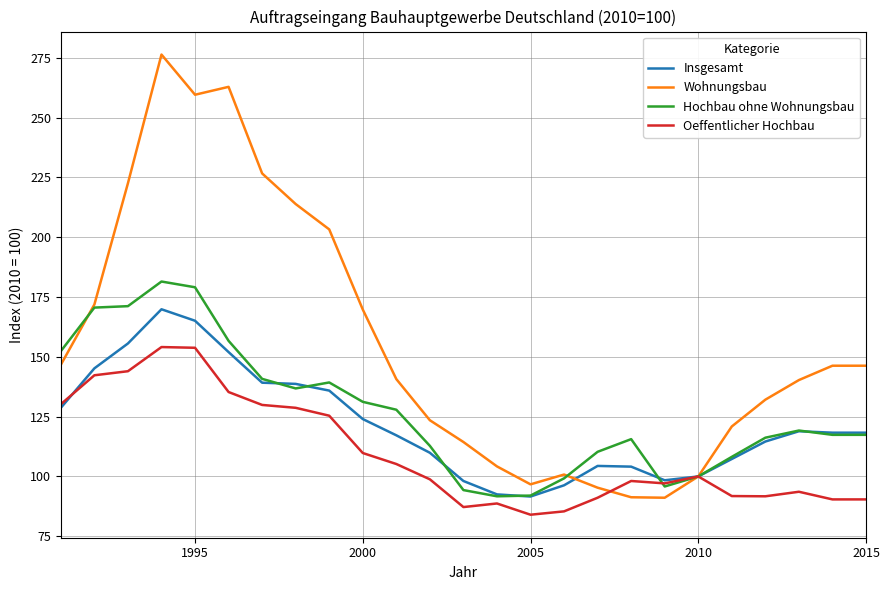

Does the chart display data point markers on the line(s)?

No